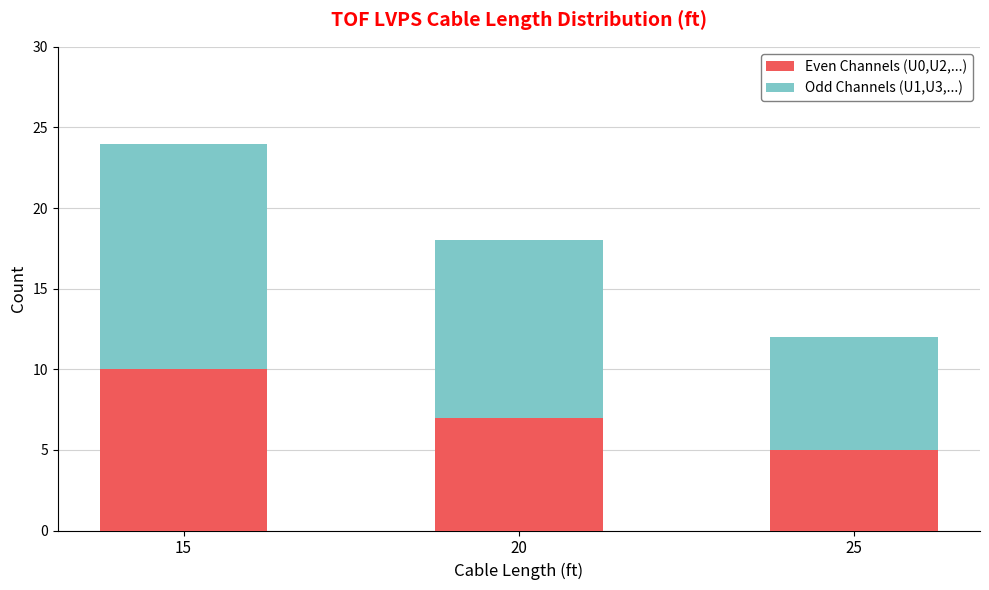

The Even Channels (U0,U2,...) series shows 5 at 25. True or false?

True